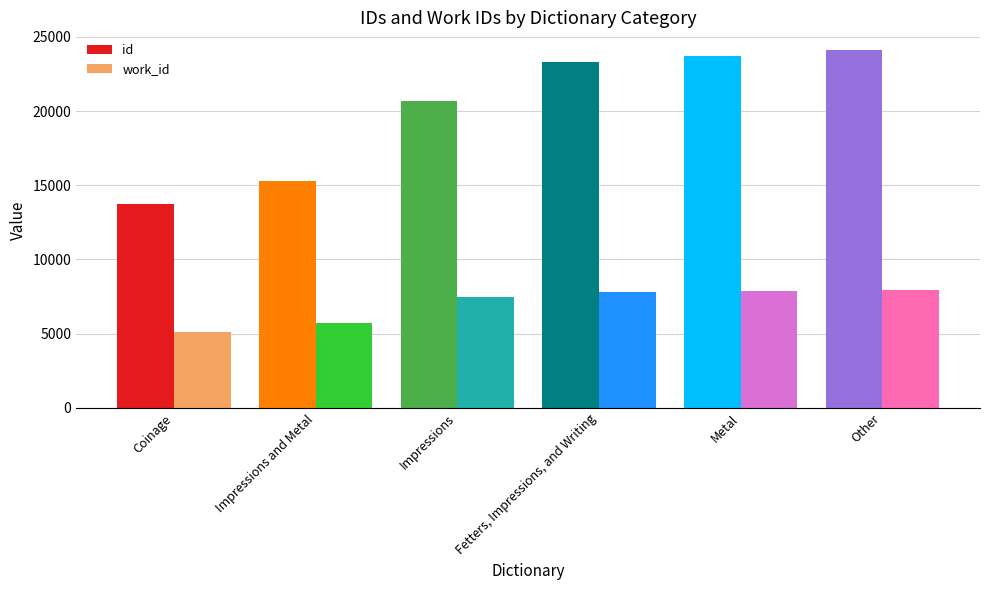

What is the sum of all id values?

120850